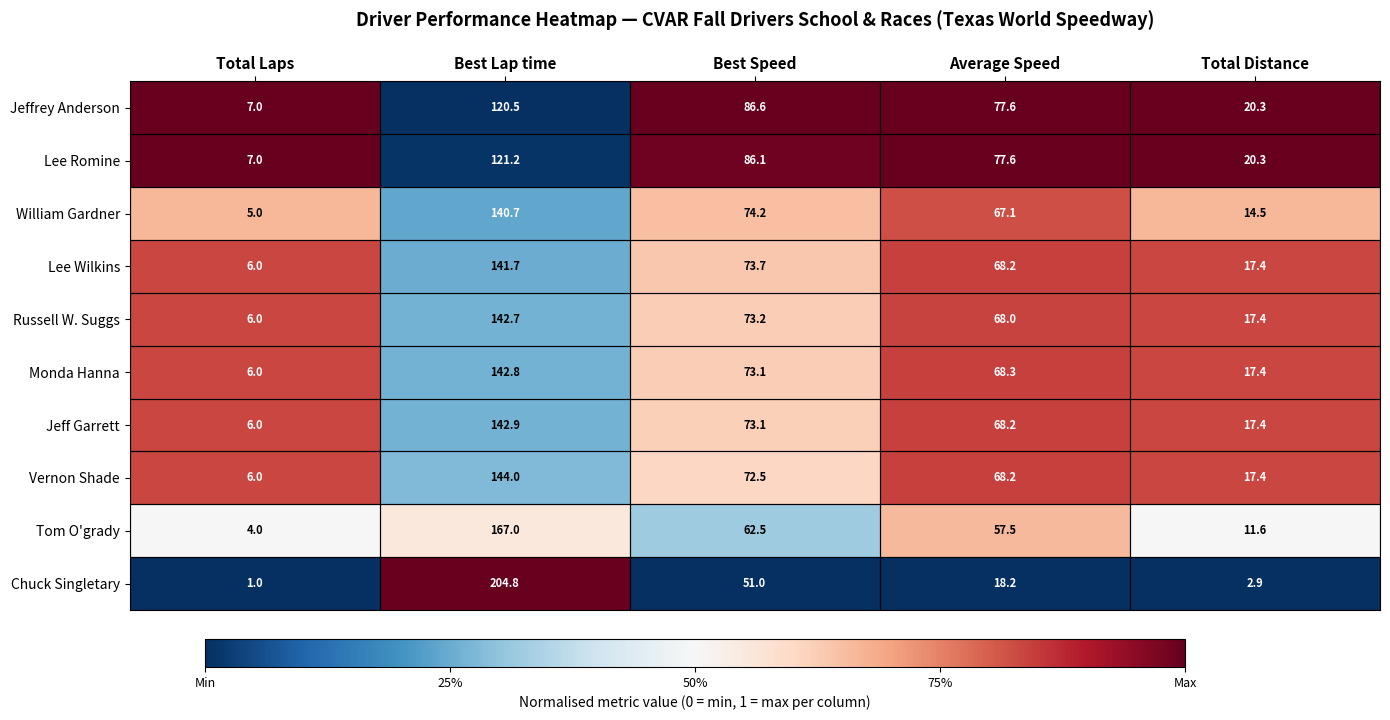

True or false: Monda Hanna has a value of 131.2 at Best Speed.

False